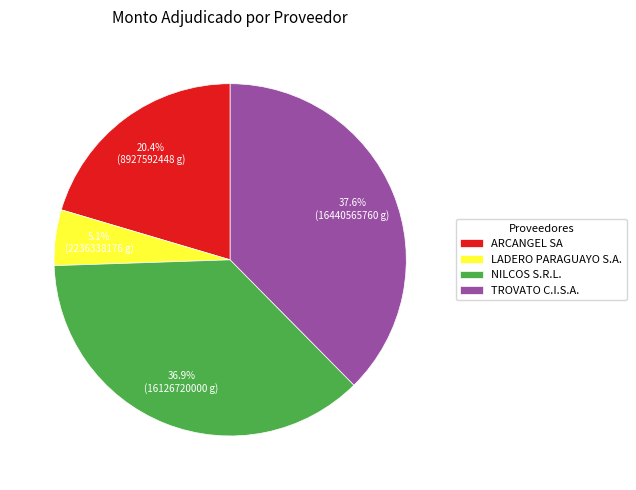

How many slices are in this pie chart?

4